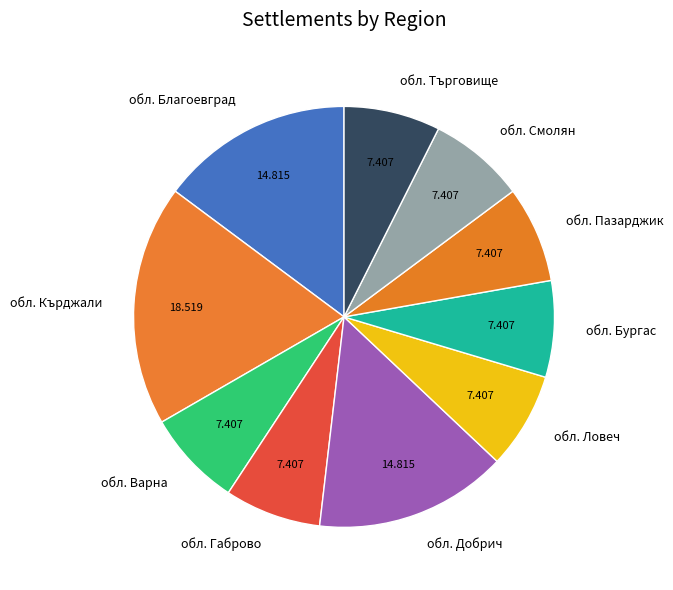

Does any single category account for the majority?

No